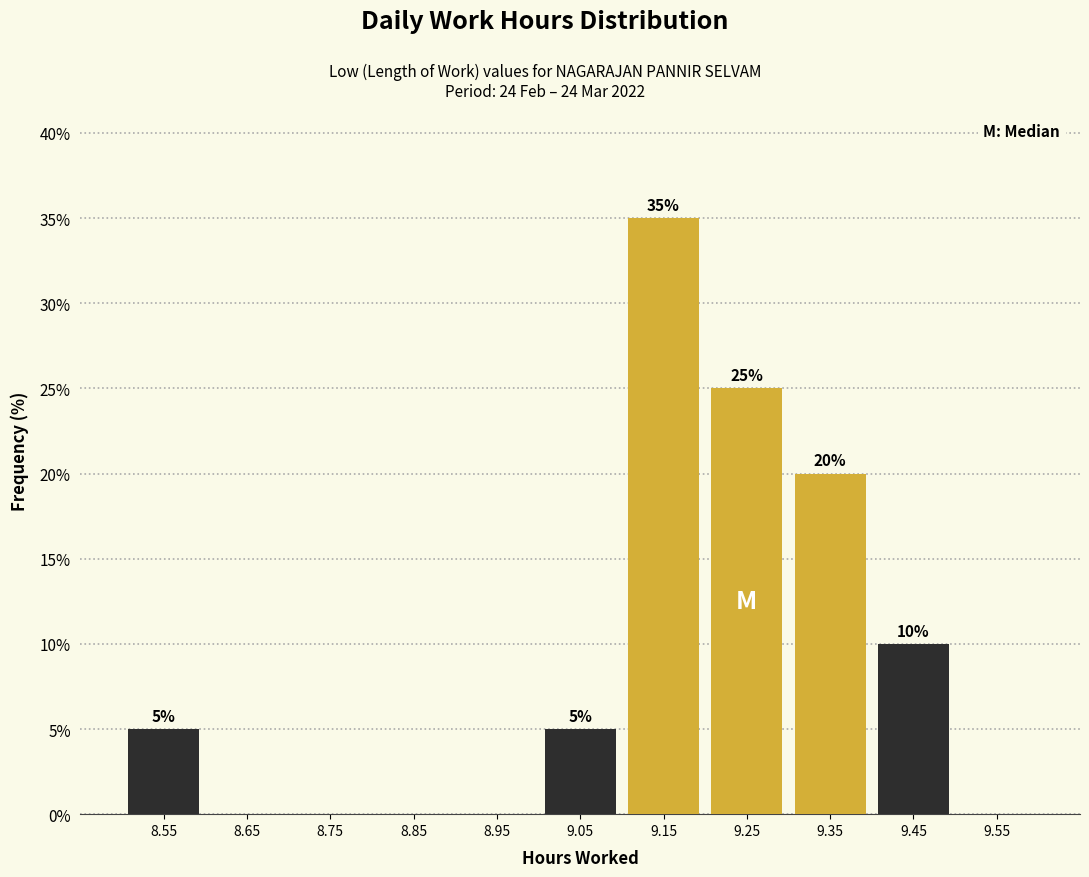

Reading right to left, transcribe all the data shown in this chart.

9.55=0	9.45=10	9.35=20	9.25=25	9.15=35	9.05=5	8.95=0	8.85=0	8.75=0	8.65=0	8.55=5